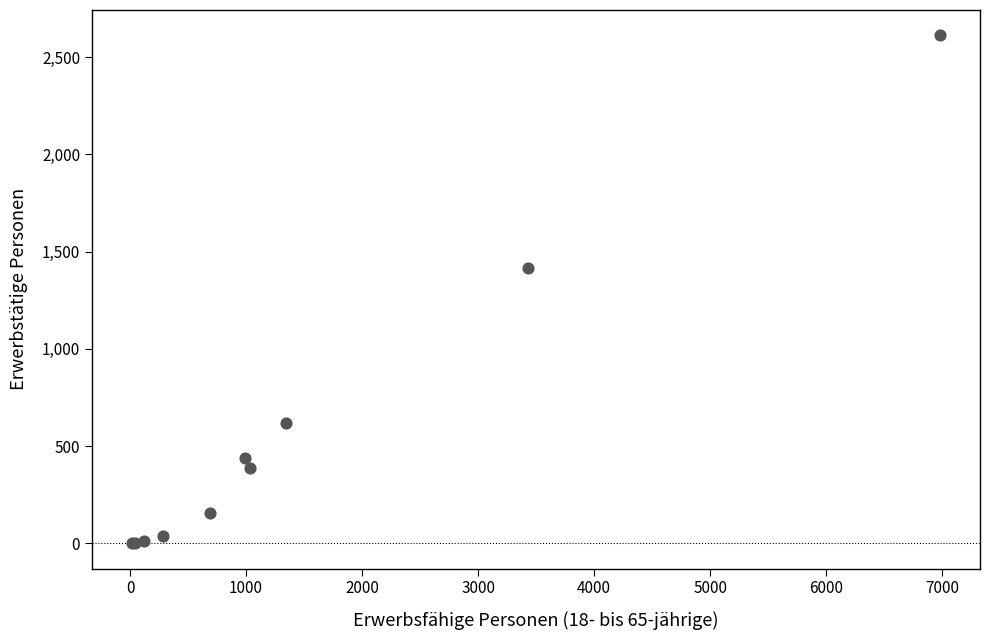

What Y value in the scatter plot is closest to 1306?

1416